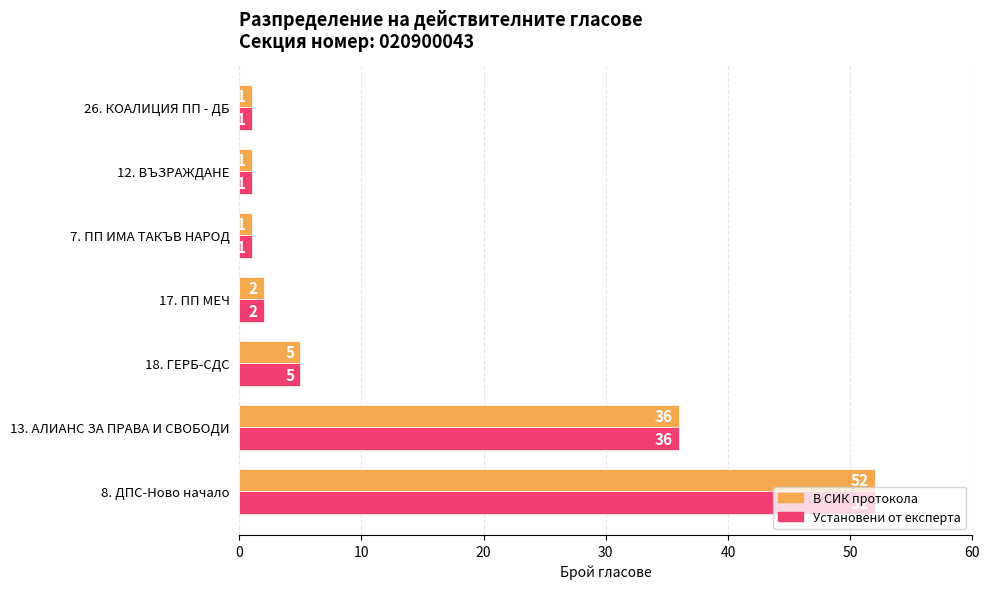

Is the value of Установени от експерта at 13. АЛИАНС ЗА ПРАВА И СВОБОДИ greater than the value of В СИК протокола at 8. ДПС-Ново начало?

No